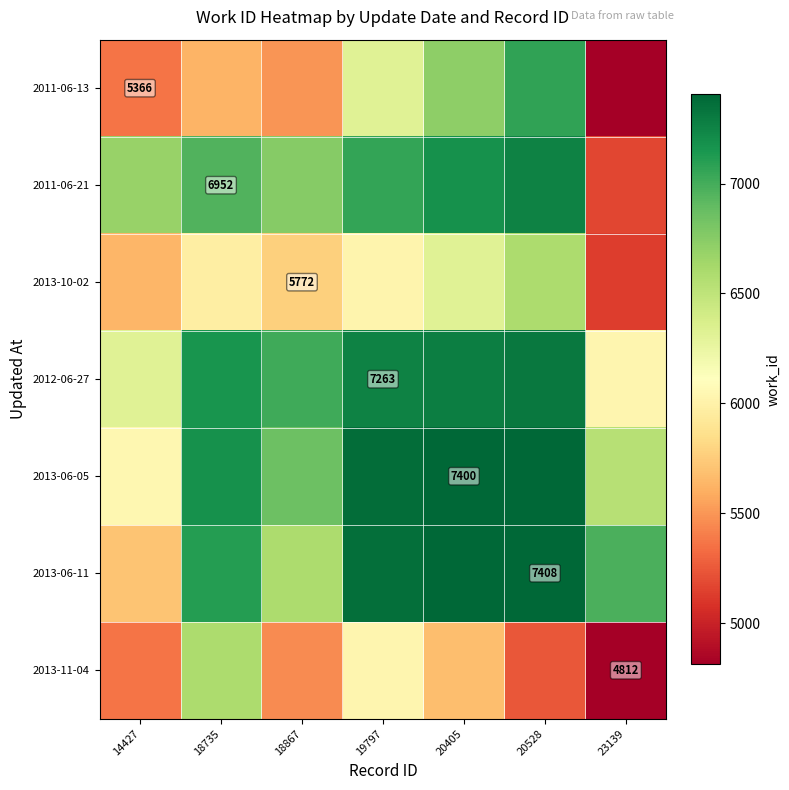

Rank the categories by 2011-06-21 value from lowest to highest.

23139, 14427, 18867, 18735, 19797, 20405, 20528